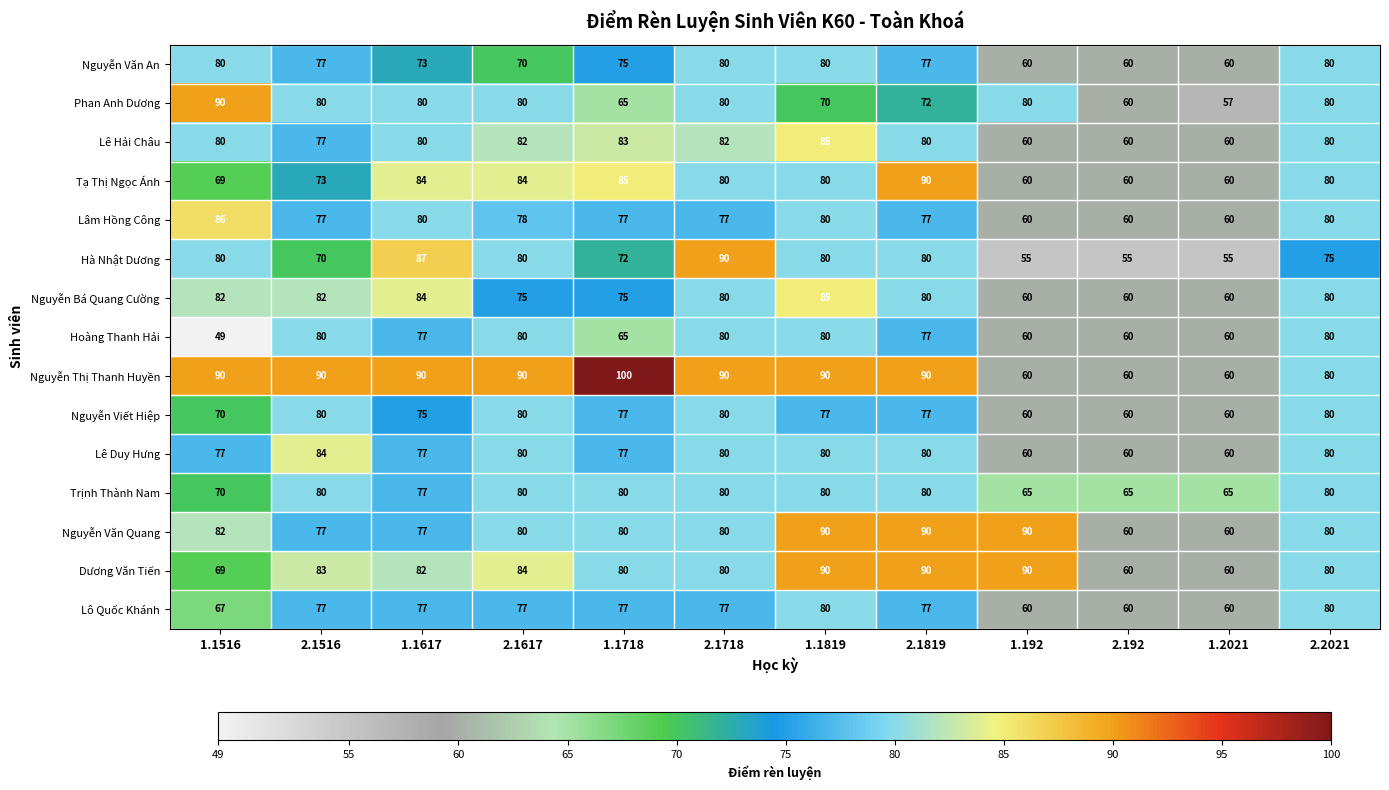

What is the difference between the second highest and second lowest values in the Dương Văn Tiến series?

30